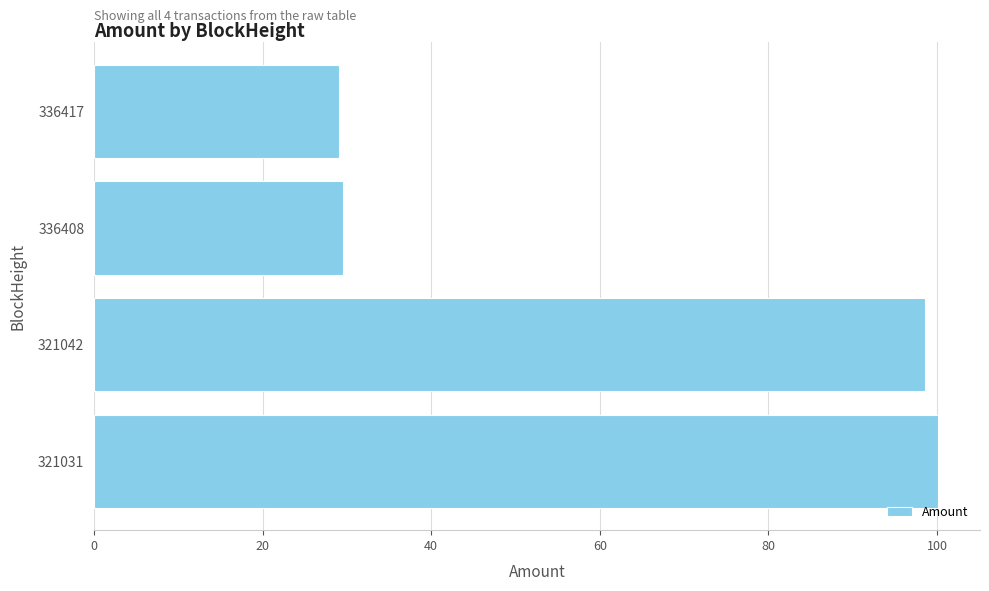

Is it true that the value at 336417 is 29.1?

True